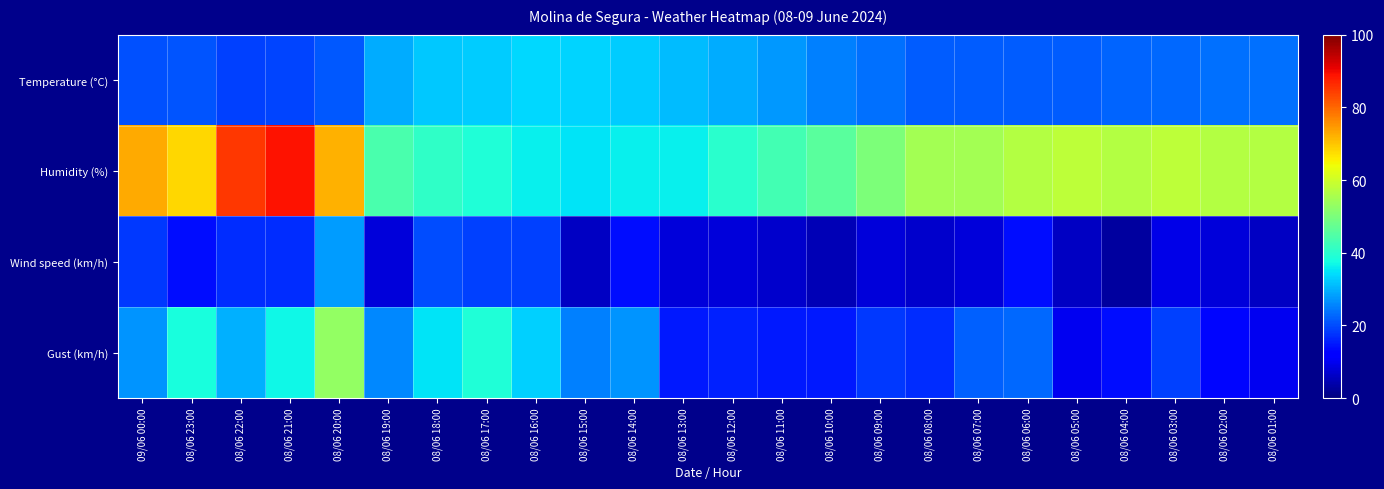

What is the smallest value displayed?

3.0